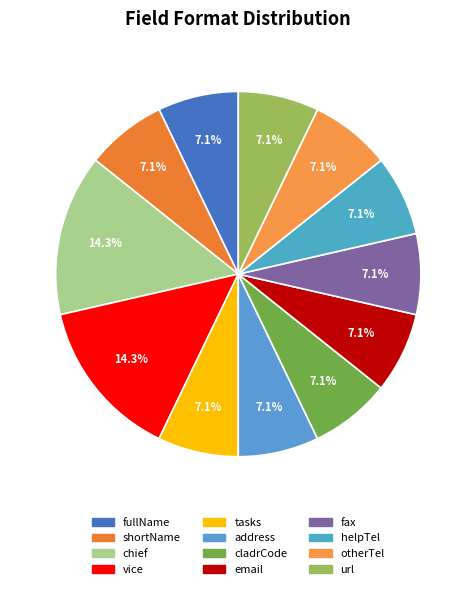

How many segments does this pie chart have?

12